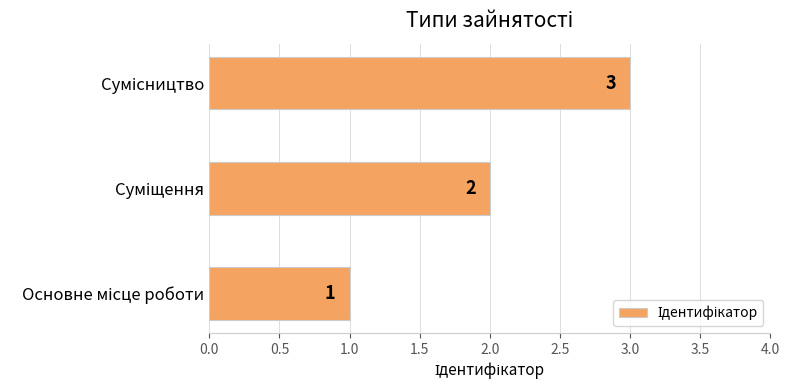

What is the greatest value displayed?

3